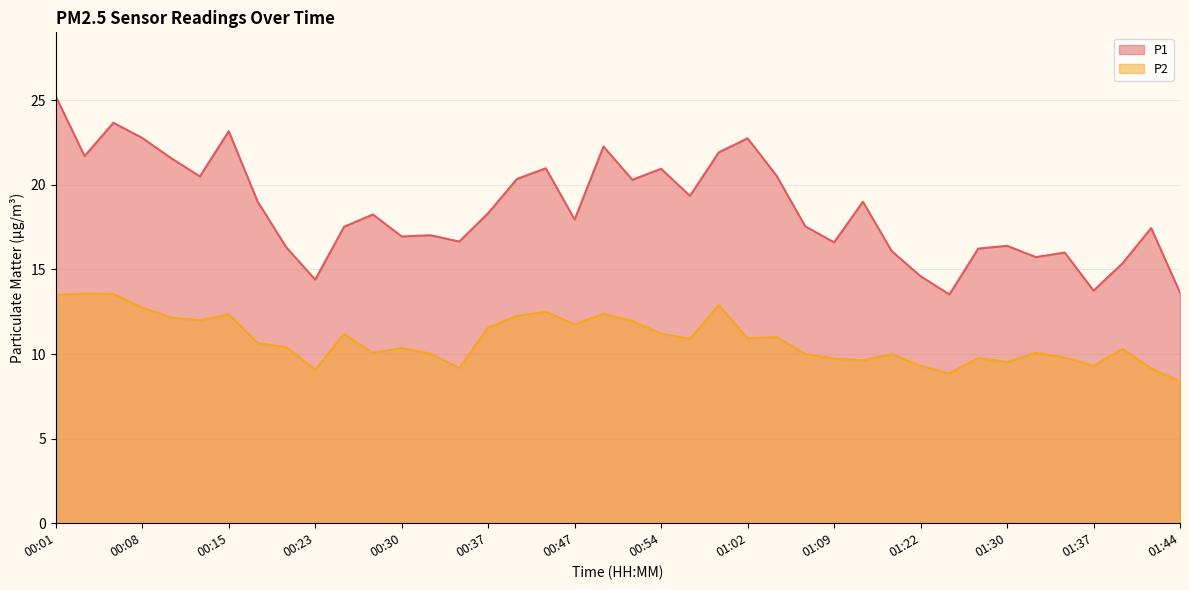

Rank the categories by P1 value from lowest to highest.

01:25, 01:44, 01:37, 00:23, 01:22, 01:40, 01:32, 01:35, 01:14, 01:27, 00:20, 01:30, 01:09, 00:35, 00:30, 00:32, 01:42, 00:25, 01:07, 00:47, 00:27, 00:37, 01:12, 00:18, 00:57, 00:52, 00:40, 00:13, 01:04, 00:54, 00:42, 00:10, 00:03, 00:59, 00:49, 01:02, 00:08, 00:15, 00:06, 00:01